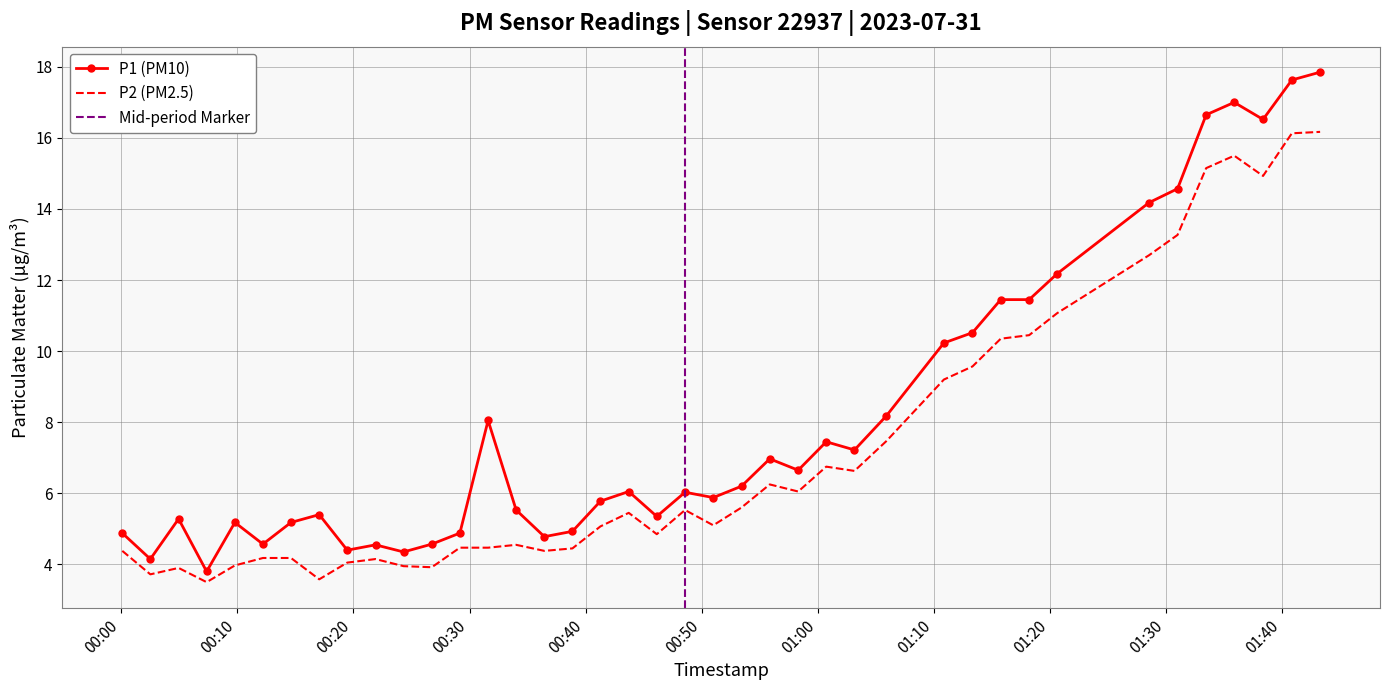

At 2023-07-31T00:38:52, list the series in order from smallest to largest.

P2, P1